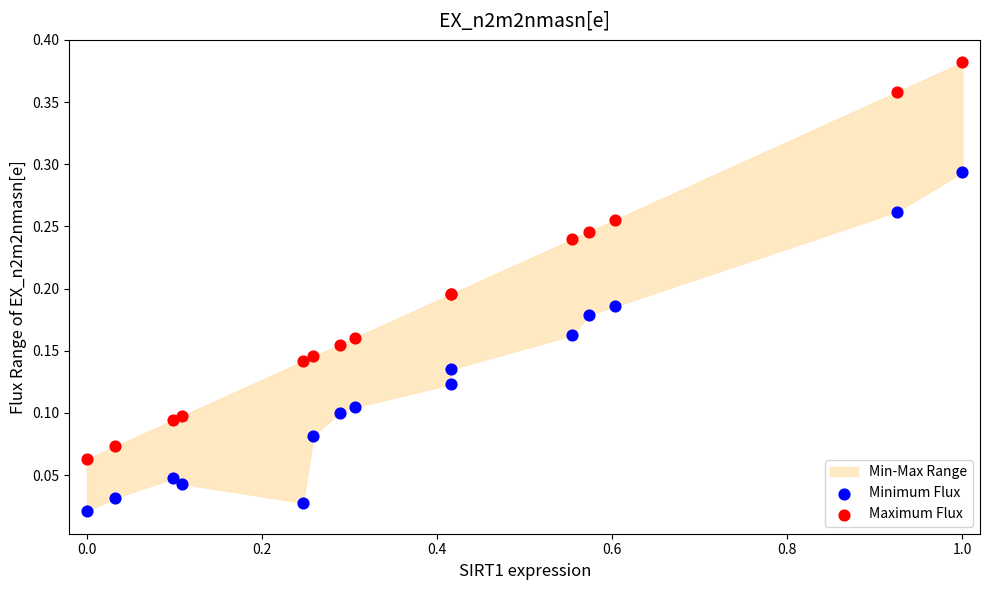

Which series has the largest Y range (max minus min)?

Maximum Flux